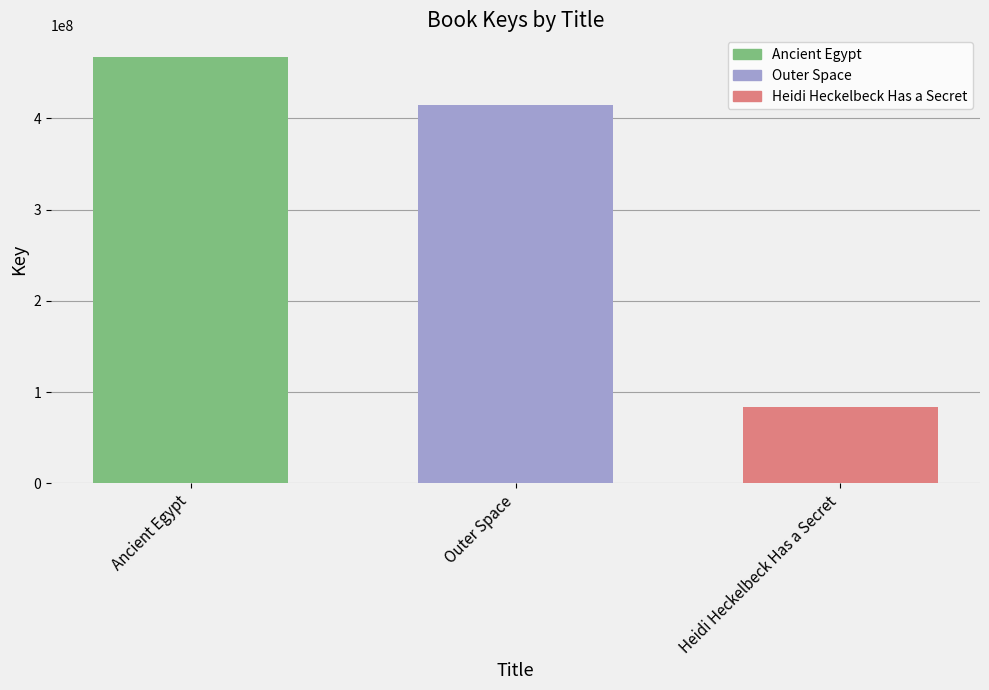

How many data points are less than 414443068?

1